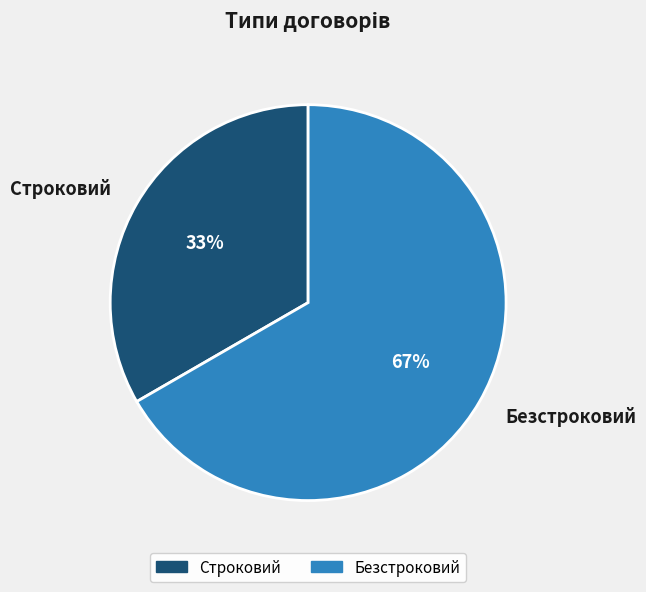

Does Безстроковий account for over 50% of the chart?

Yes